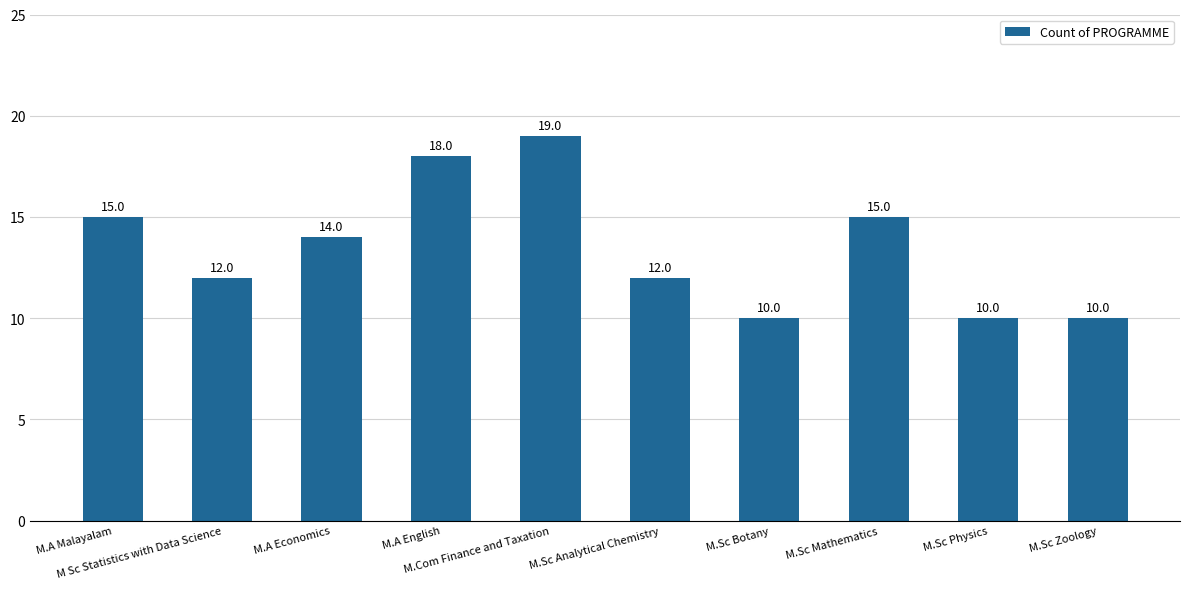

What is the value of the 8th bar from the left?

15